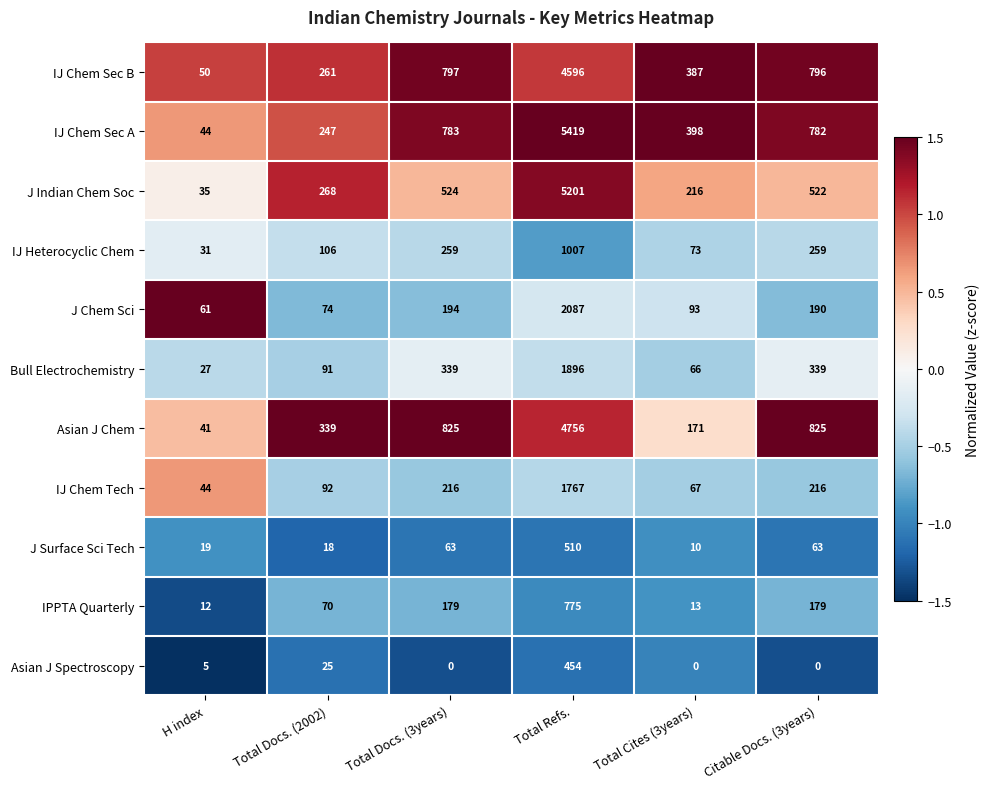

What is the difference between the maximum and second lowest values in the J Surface Sci Tech series?

492